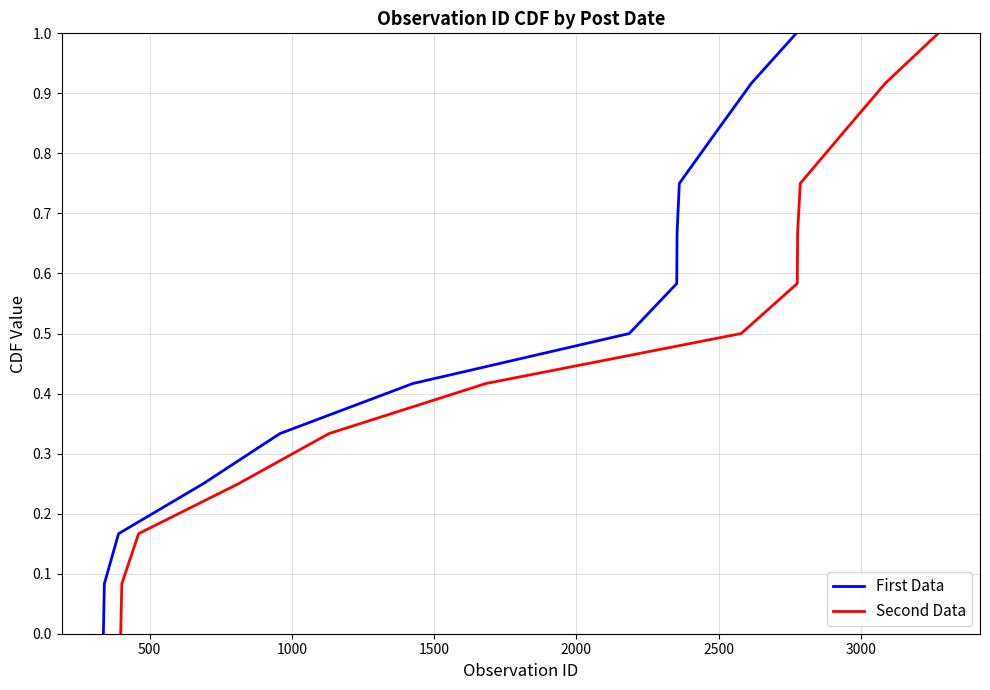

True or false: Second Data and First Data intersect in this chart.

False